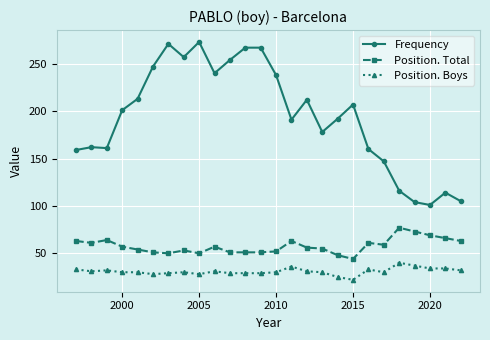

Which series has the largest range (max minus min)?

Frequency